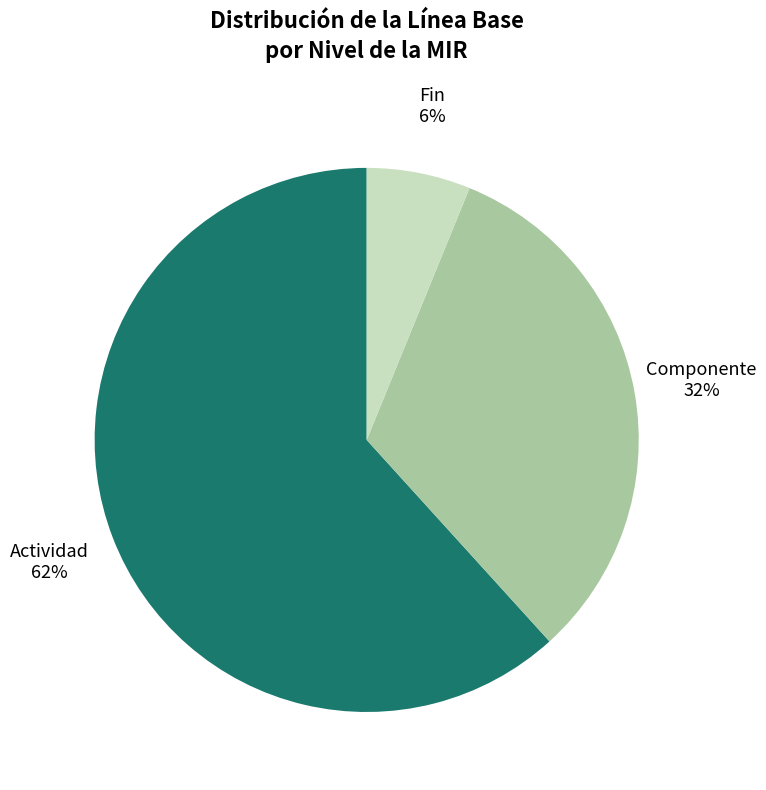

Which slice is the largest?

Actividad